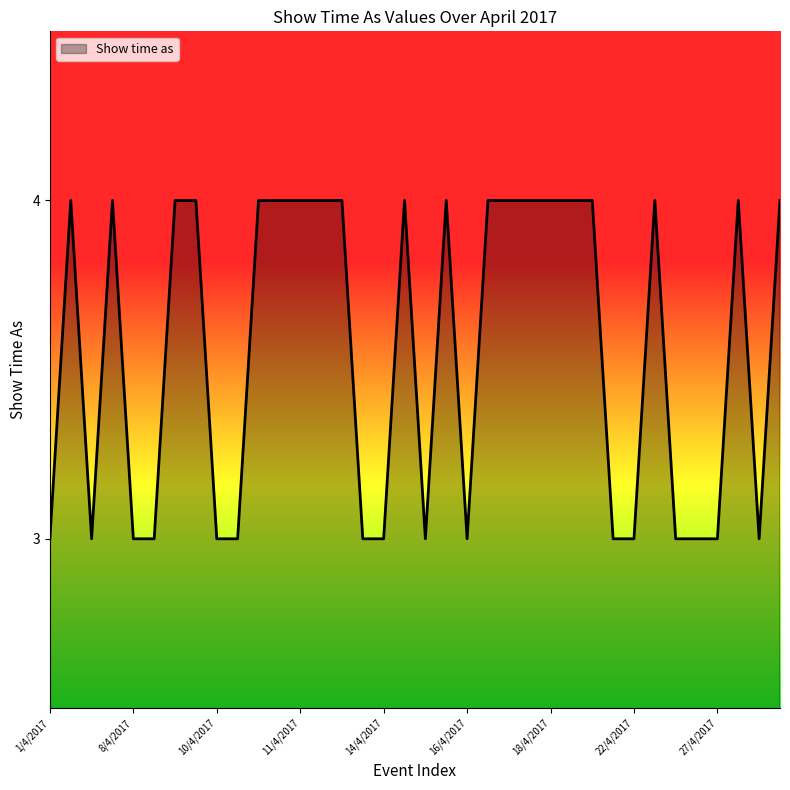

Reading right to left, extract all data points from this chart.

4	3	4	3	3	3	4	3	3	4	4	4	4	4	4	3	4	3	4	3	3	4	4	4	4	4	3	3	4	4	3	3	4	3	4	3